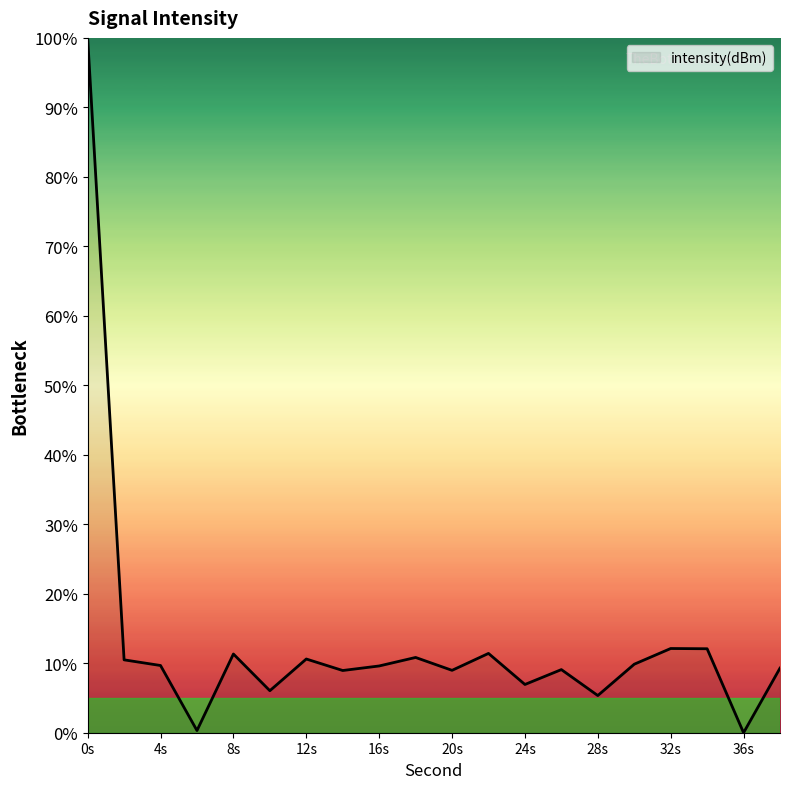

What is the greatest value displayed?

100.0